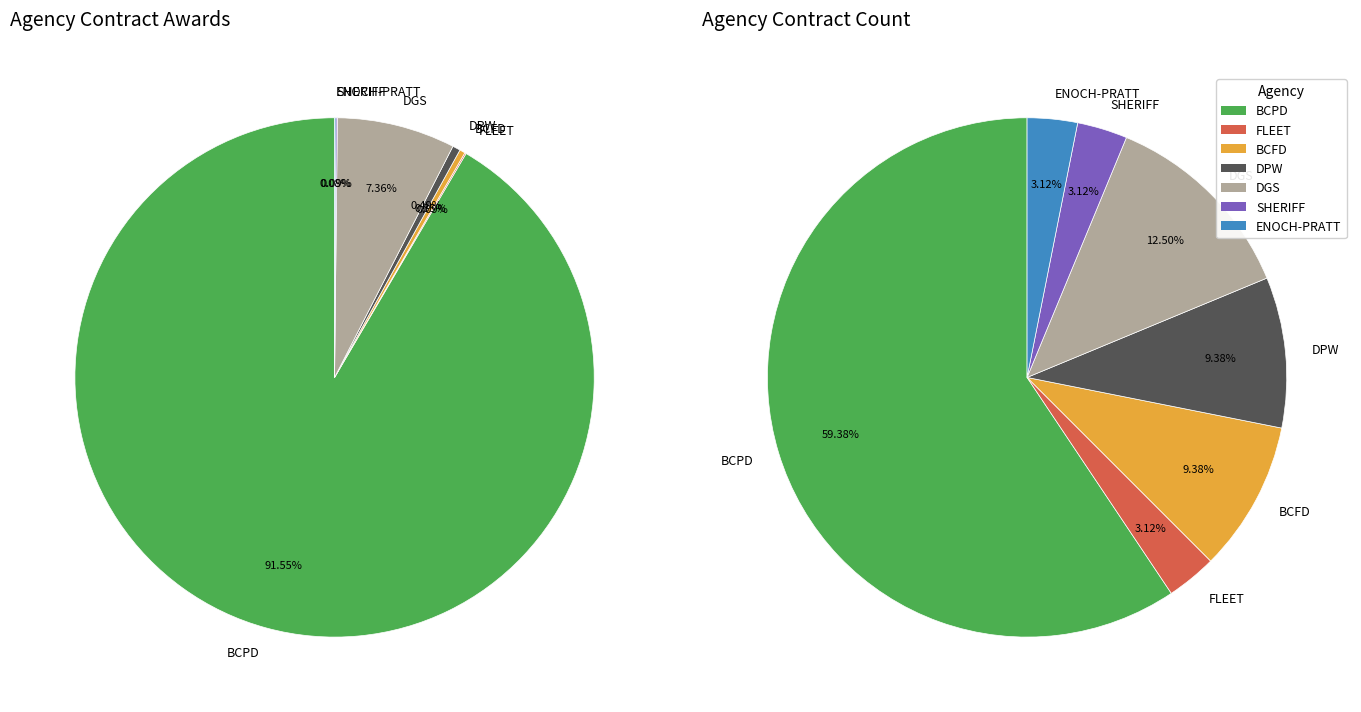

Which slice is the largest?

BCPD